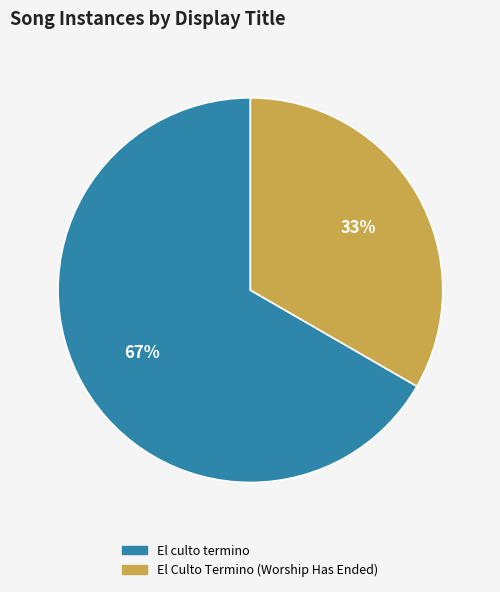

Count the number of slices in the pie.

2